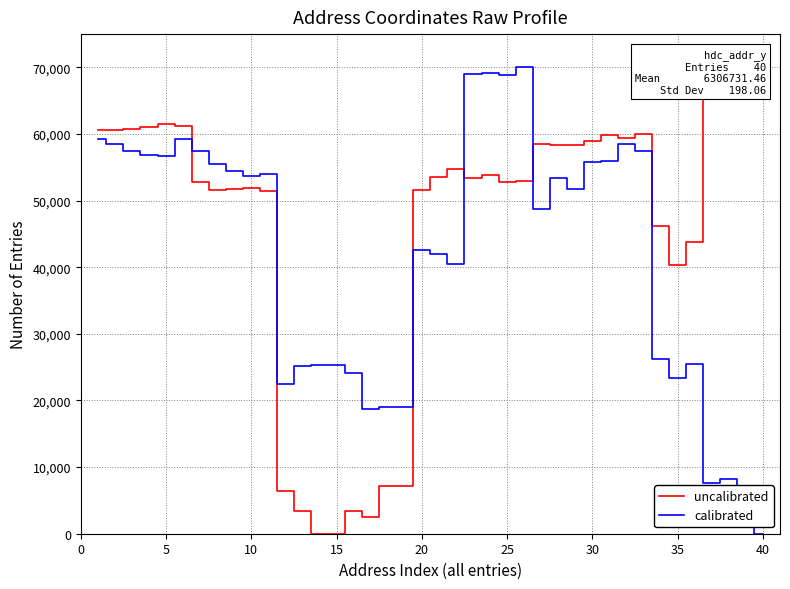

Reading left to right, transcribe all the data shown in this chart.

uncalibrated: 60533.4	60611.3	60698.1	61066.9	61578.9	61146.9	52777.7	51563.1	51700.7	51828.1	51456.0	6369.7	3456.6	0.0	0.0	3407.0	2449.5	7229.1	7216.6	51651.1	53624.7	54759.2	53337.1	53826.5	52782.2	52946.9	58447.1	58367.0	58371.5	58898.2	59815.0	59344.8	60033.8	46131.7	40269.5	43780.3	68425.6	70000.0	67773.8	67345.2
calibrated: 59309.8	58490.5	57383.5	56804.6	56693.9	59259.0	57448.4	55533.6	54477.5	53656.9	53949.5	22535.6	25140.0	25328.4	25328.4	24117.1	18699.5	19012.5	19022.7	42537.9	41994.7	40483.1	69083.9	69127.2	68805.3	70000.0	48753.3	53399.9	51742.0	55805.8	55964.9	58438.3	57395.0	26299.1	23307.9	25411.1	7656.9	8266.4	3304.3	0.0